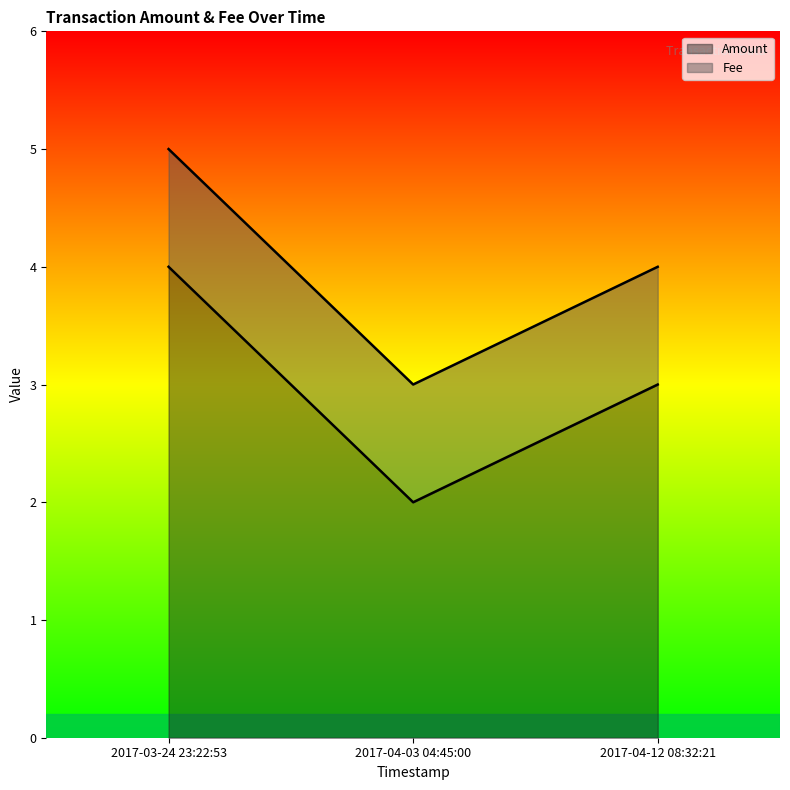

What is the difference between the second highest and minimum values?

1